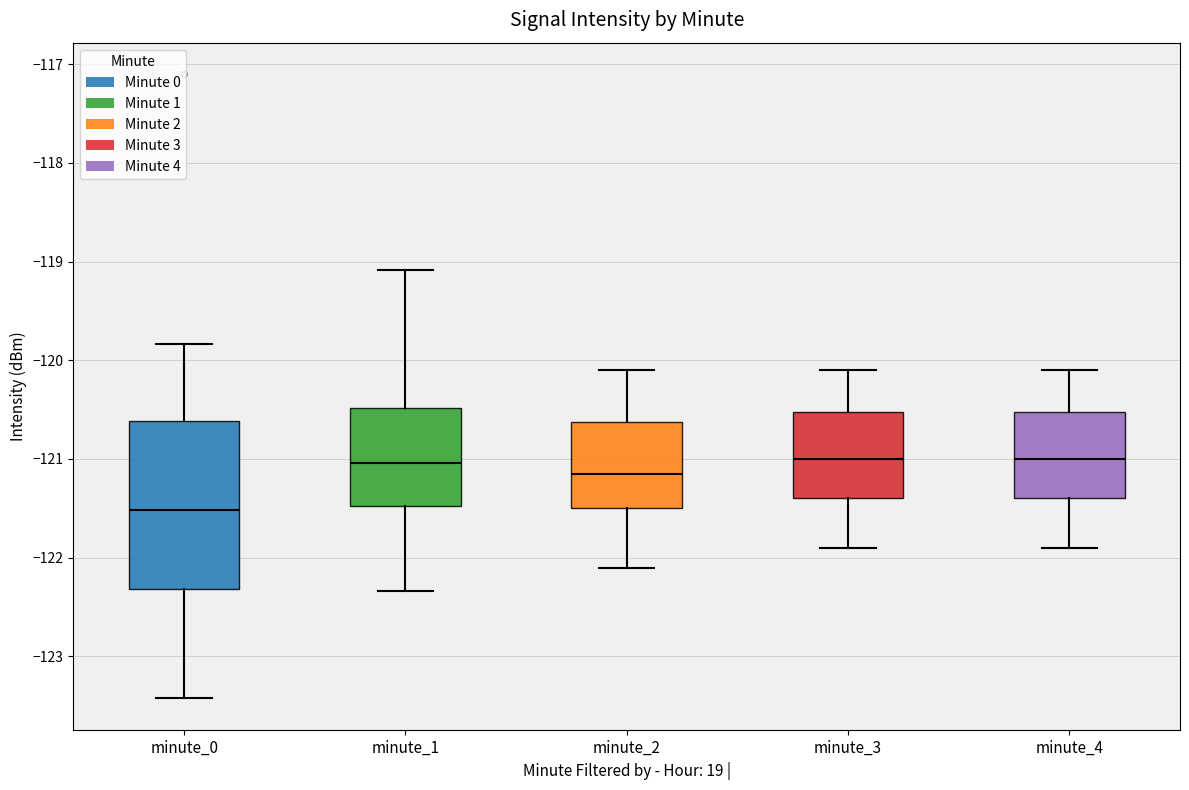

Which box has the lowest median line?

minute_0